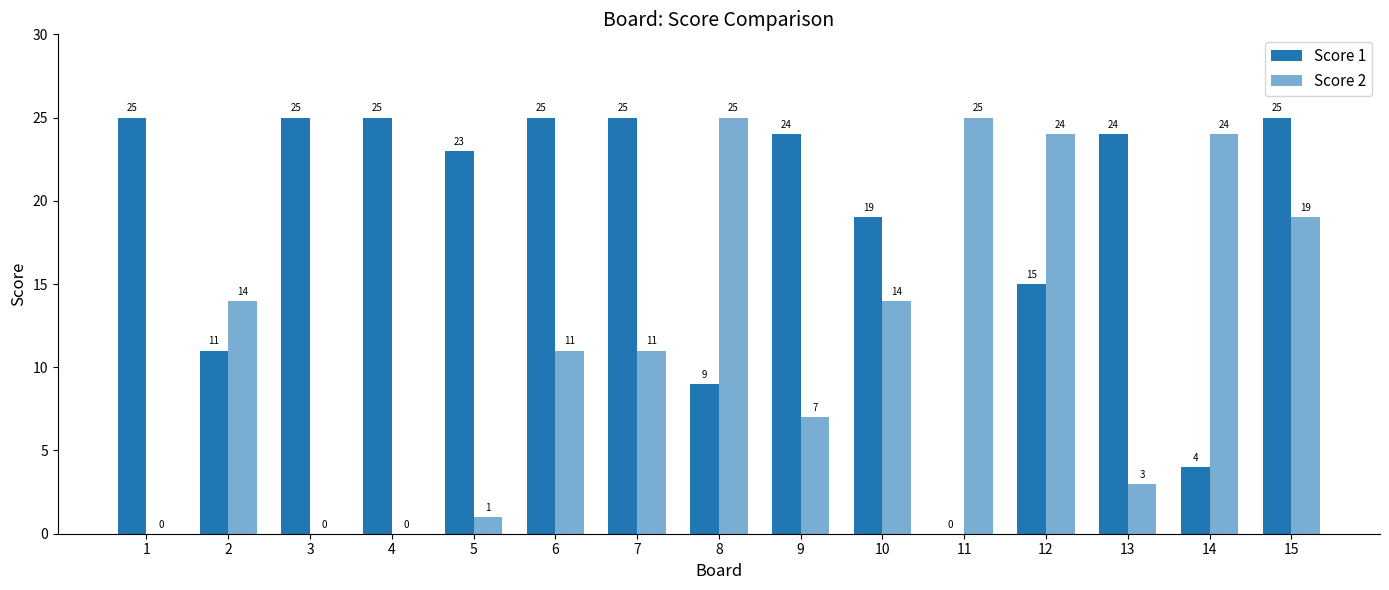

Count the number of data series in this chart.

2